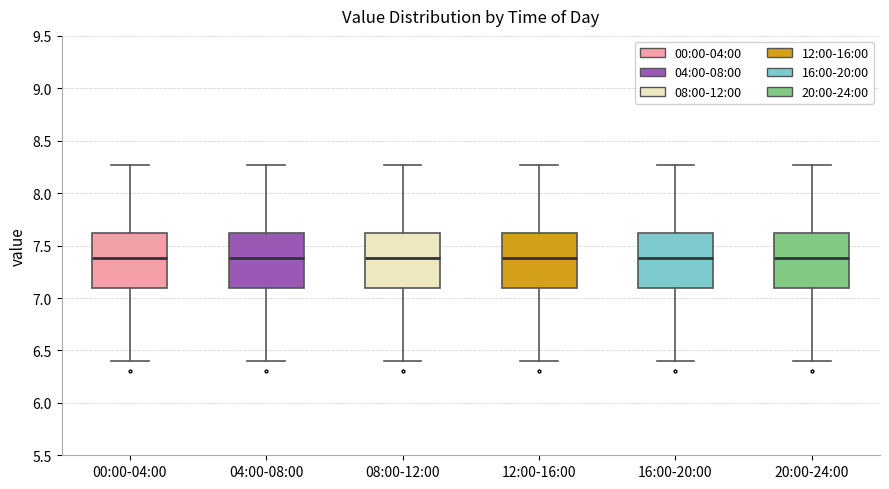

Where does the median line of the box for 00:00-04:00 sit on the y-axis? The values are not printed on the chart, so give them approximately, as read against the axis.

7.40